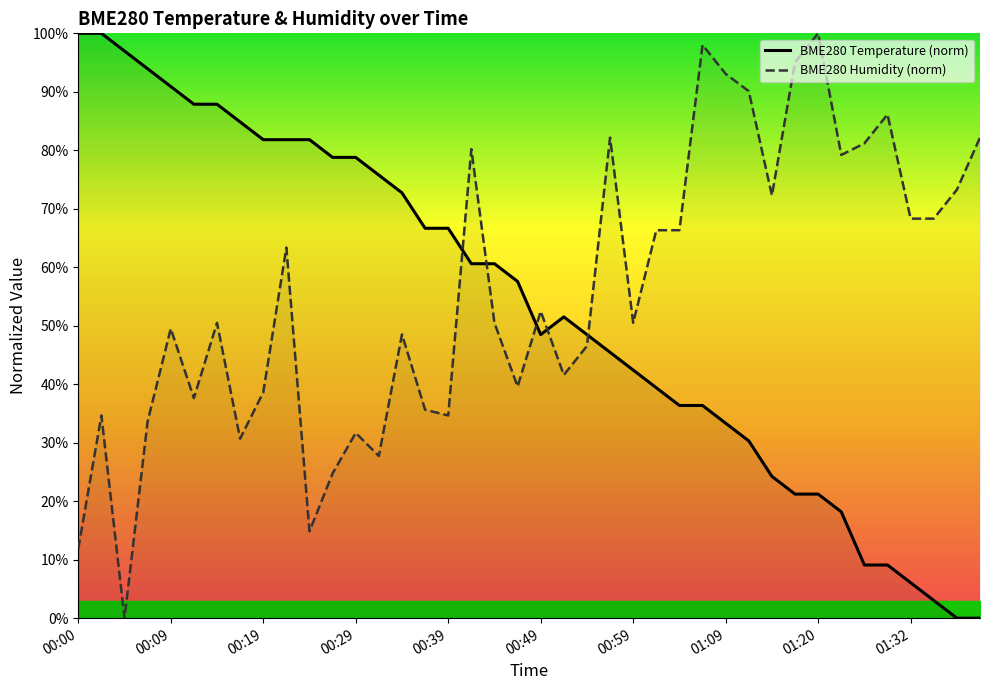

Is it true that BME280 Humidity (norm) equals 120.1 at 01:32?

False